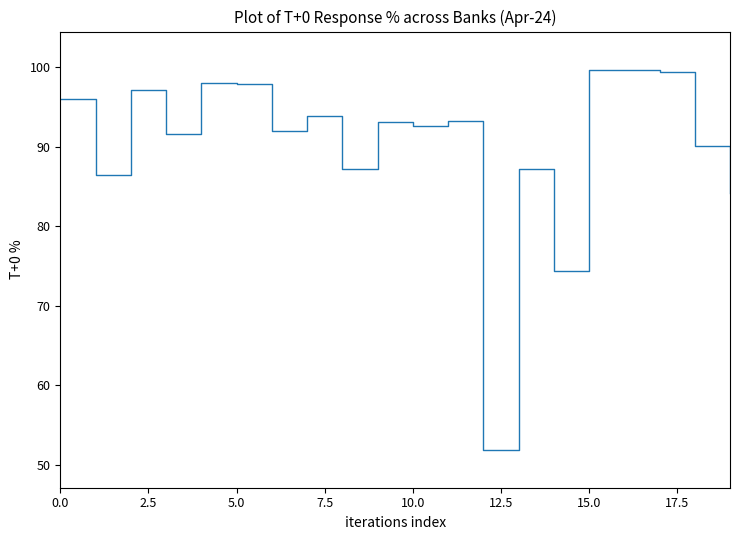

What is the smallest value displayed?

51.9